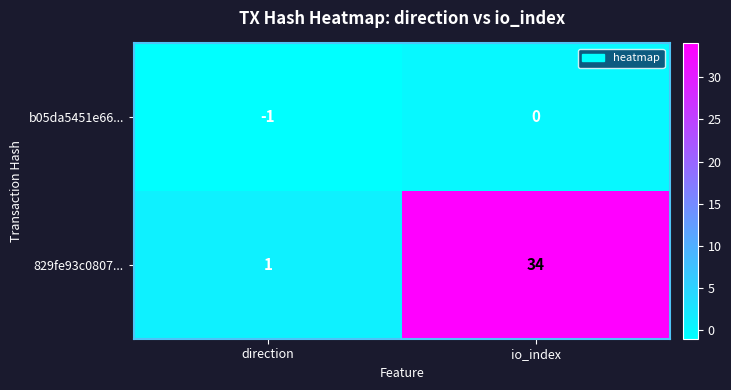

Reading left to right, transcribe all the data shown in this chart.

b05da5451e66...: -1	0
829fe93c0807...: 1	34